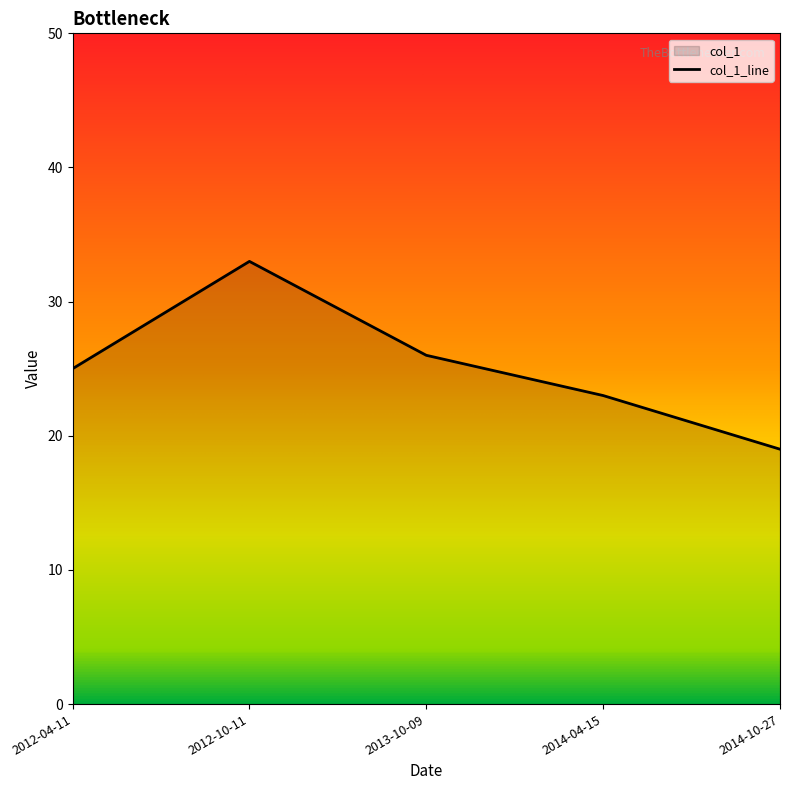

List the labels in order of value, smallest first.

2014-10-27, 2014-04-15, 2012-04-11, 2013-10-09, 2012-10-11